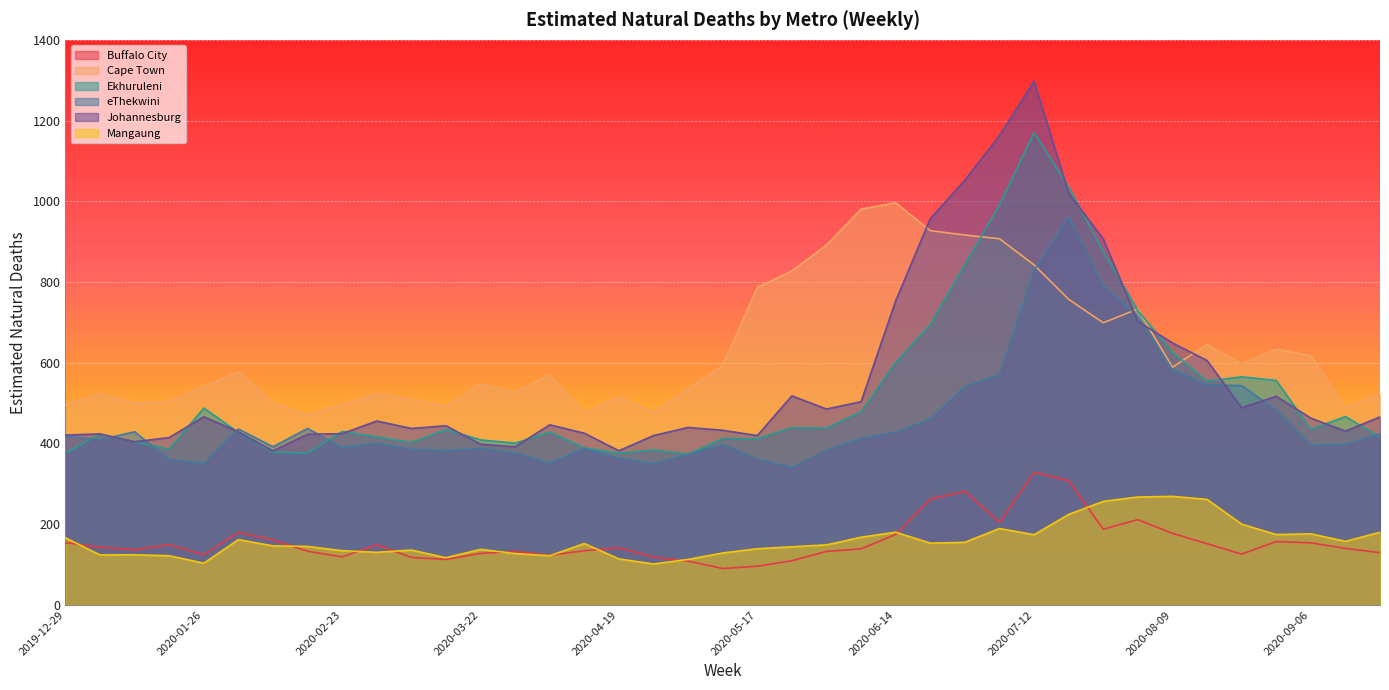

True or false: Mangaung has more than 2 points higher than both neighbors.

True